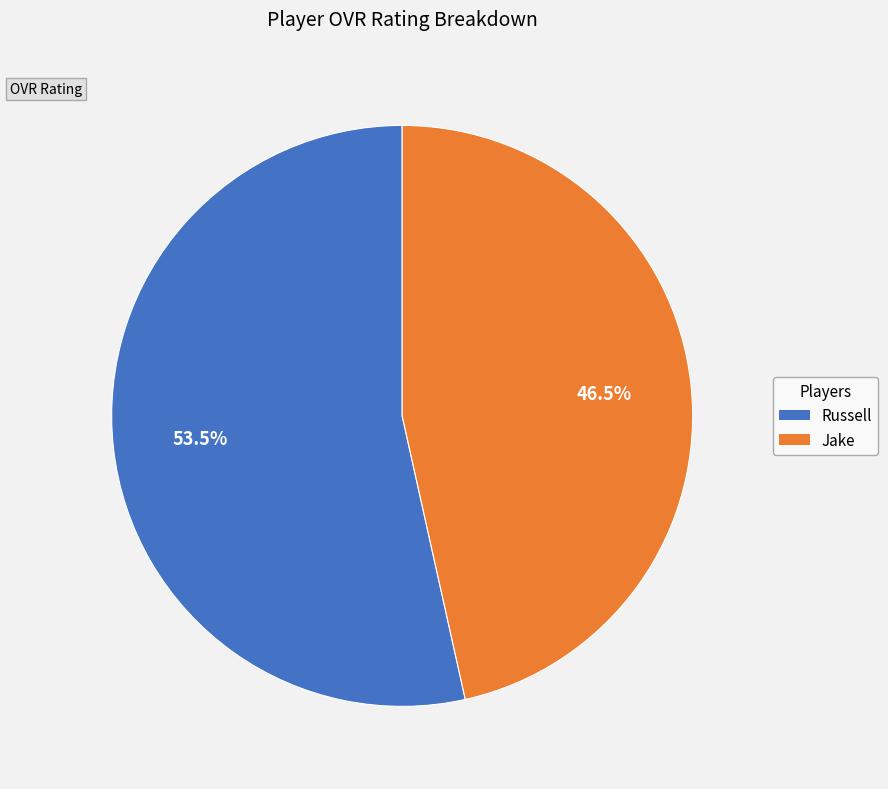

What is the majority slice?

Russell